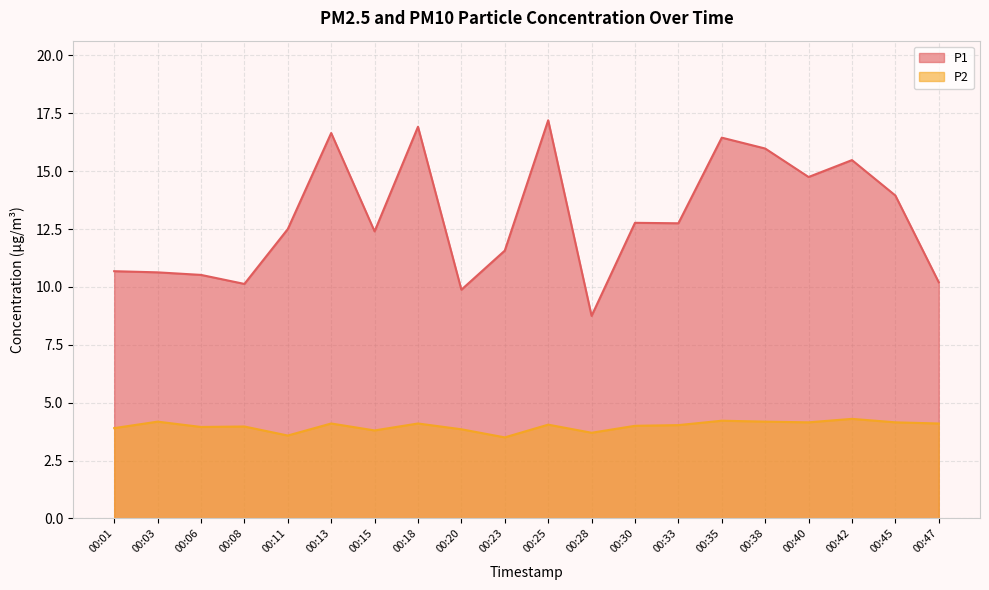

Where is the first local minimum for P1?

00:08